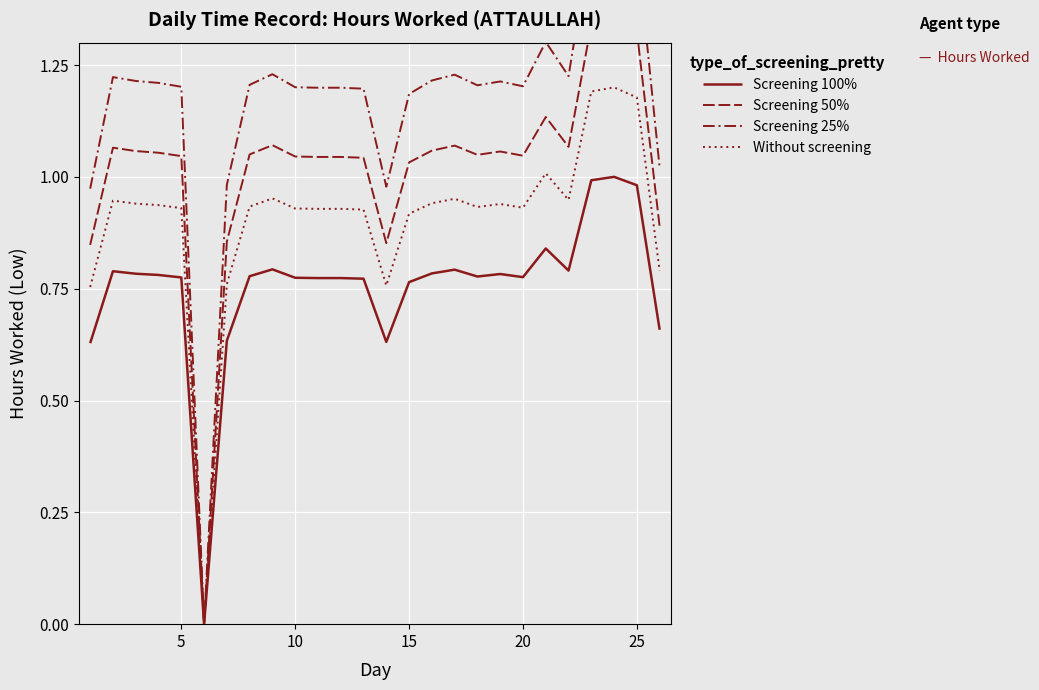

True or false: Screening 50% and Without screening intersect in this chart.

False